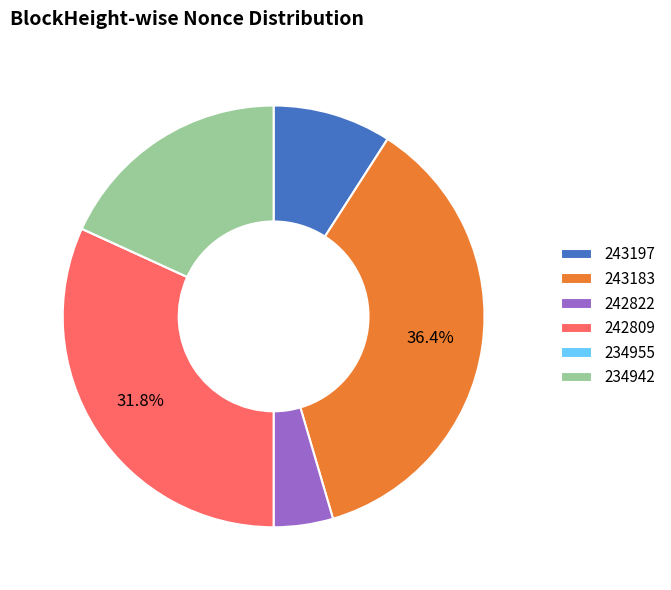

Between 243197 and 243183, which is larger?

243183